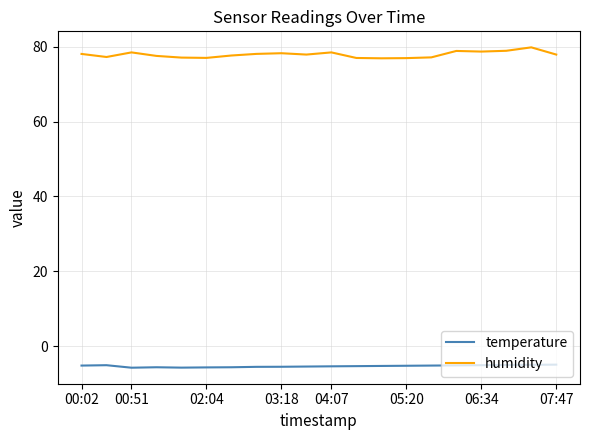

True or false: humidity and temperature cross at least once.

False